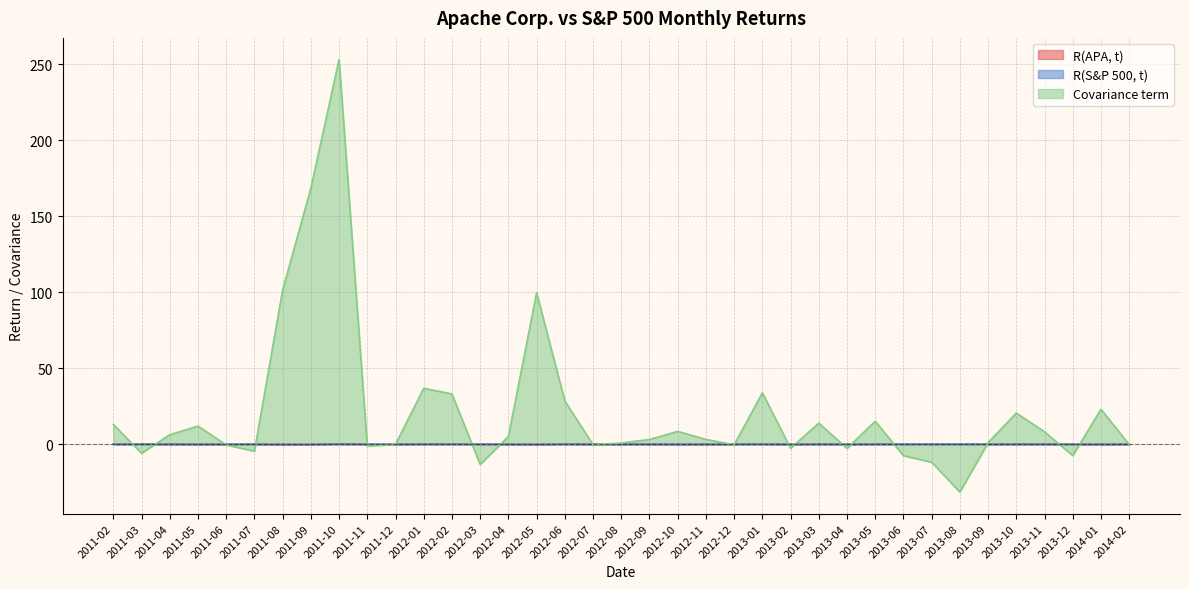

What is the sum of all R(S&P 500, t) values?

0.4